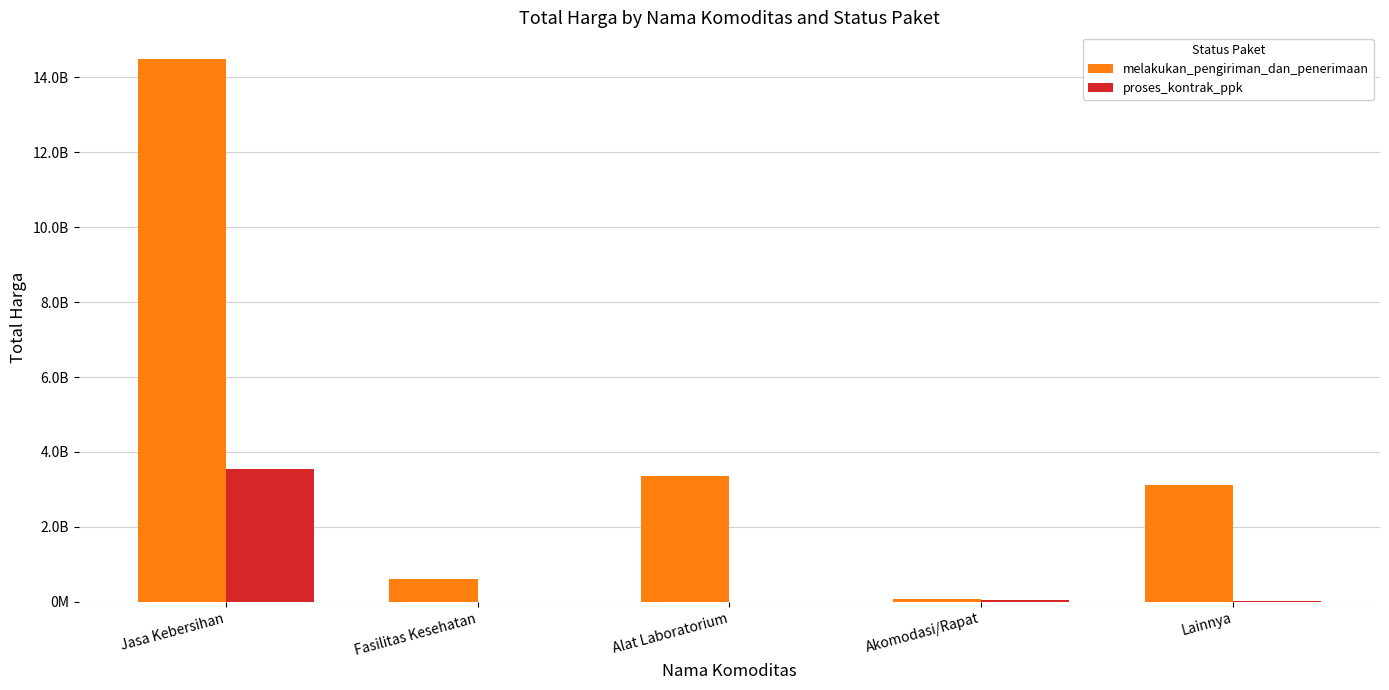

Where is melakukan_pengiriman_dan_penerimaan nearest to the value 7274857444?

Alat Laboratorium